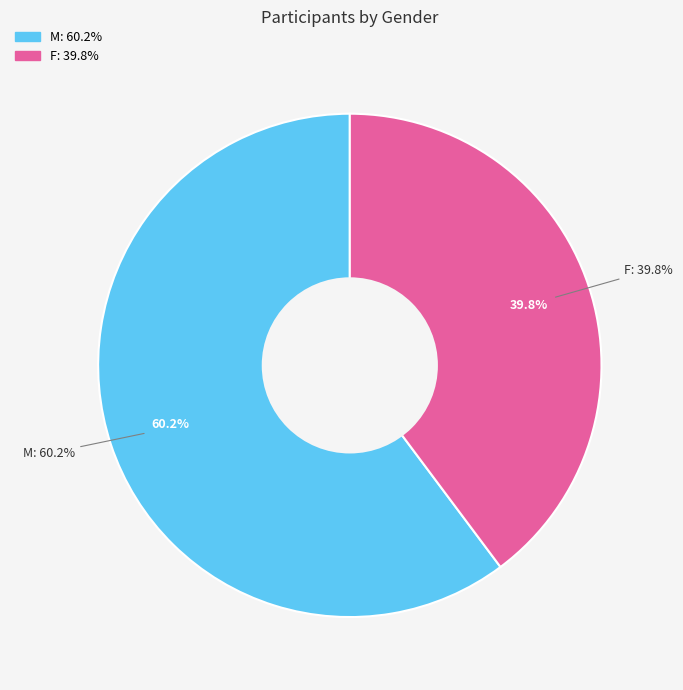

Count the number of slices in the pie.

2